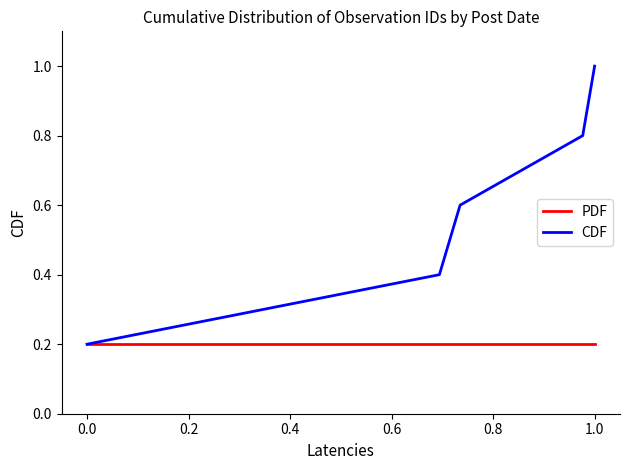

Which series has the largest range (max minus min)?

CDF